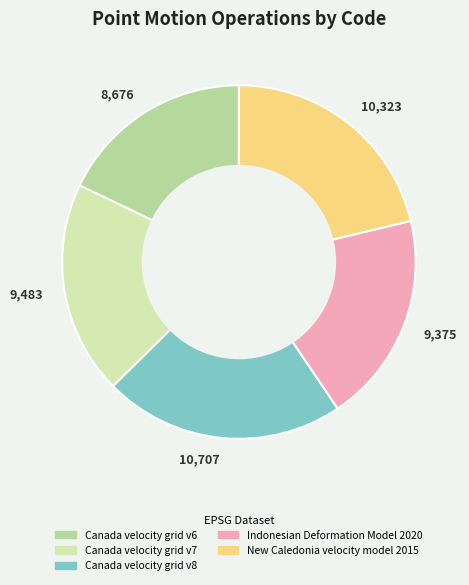

Does any single category account for the majority?

No